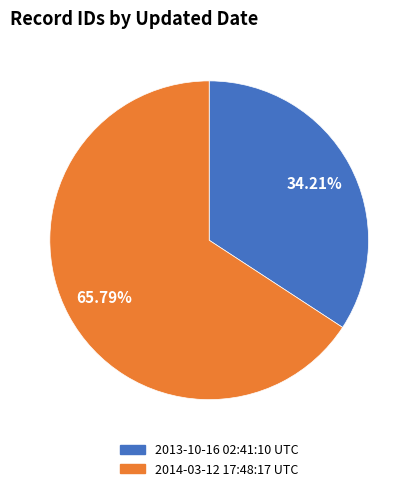

To the nearest percent, what portion does 2013-10-16 02:41:10 UTC represent?

34%